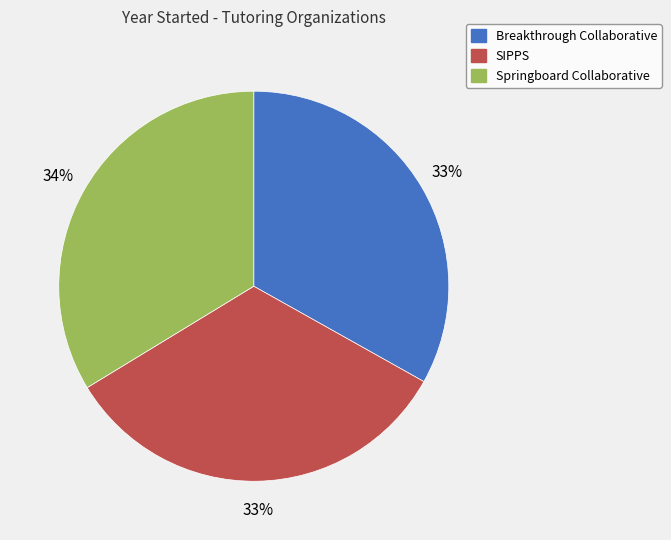

To the nearest percent, what is the average slice percentage?

33%